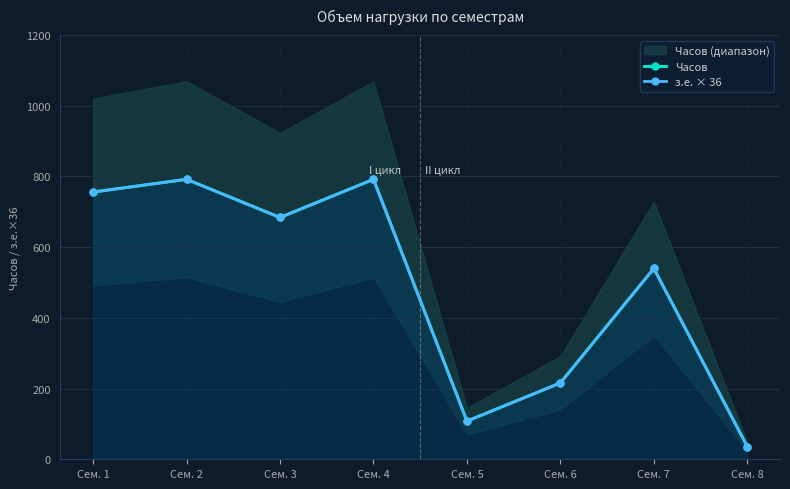

What is the total value across all series at Сем. 8?

72